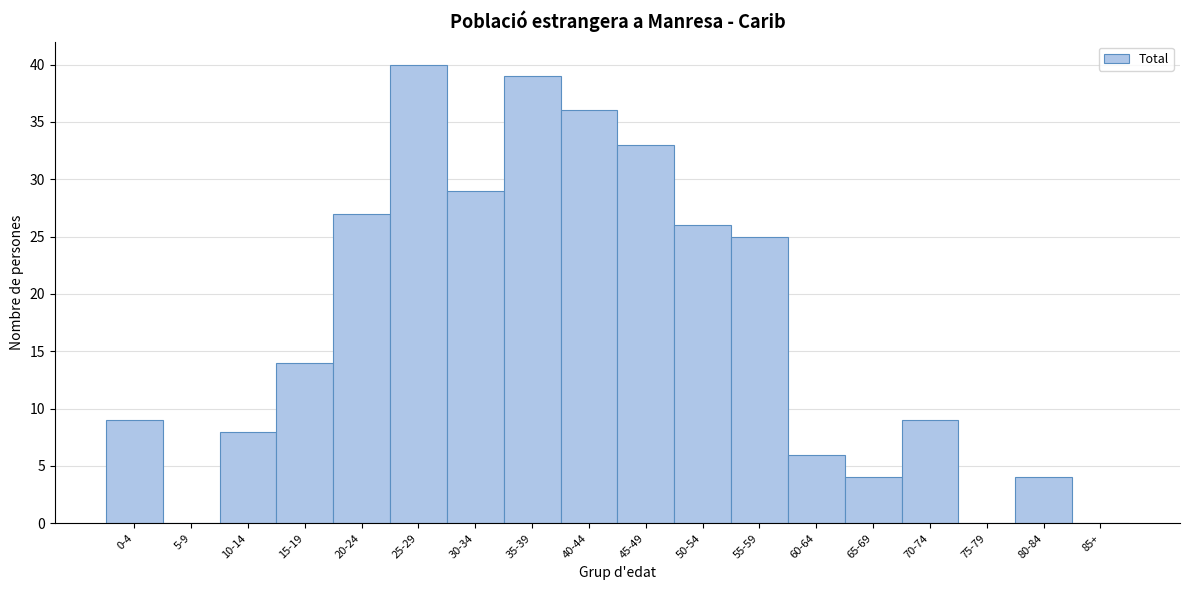

Reading left to right, what are all the values shown in this chart?

0-4=9	5-9=0	10-14=8	15-19=14	20-24=27	25-29=40	30-34=29	35-39=39	40-44=36	45-49=33	50-54=26	55-59=25	60-64=6	65-69=4	70-74=9	75-79=0	80-84=4	85+=0